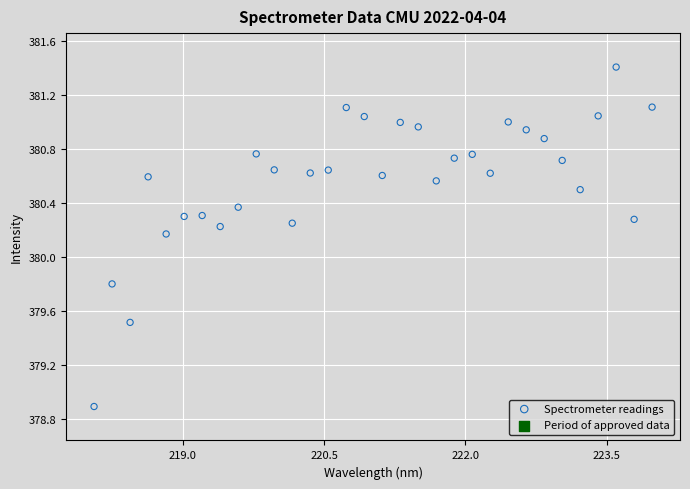

What is the range of X values (max minus min)?

5.9